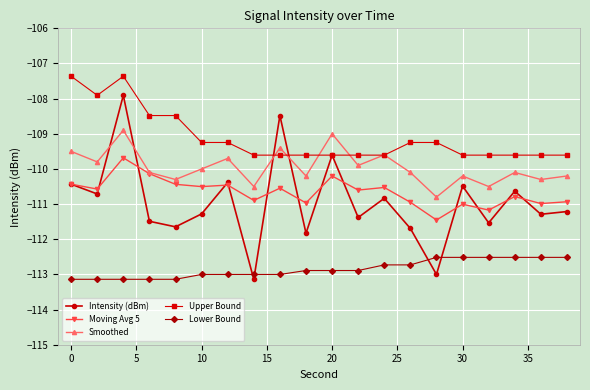

What is the maximum value shown in the chart?

-107.4